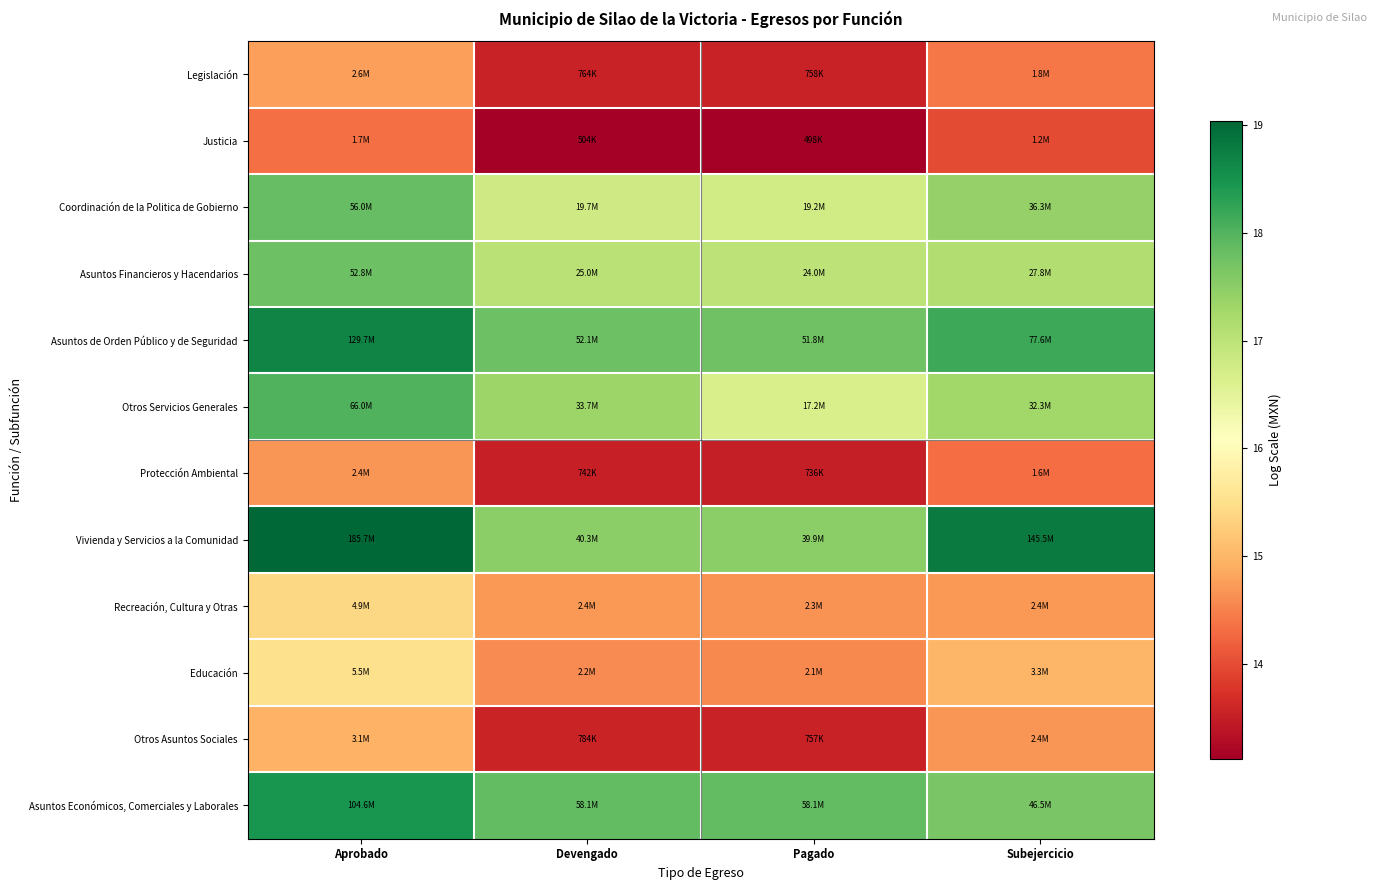

At which category is the sum across all series the highest?

Aprobado